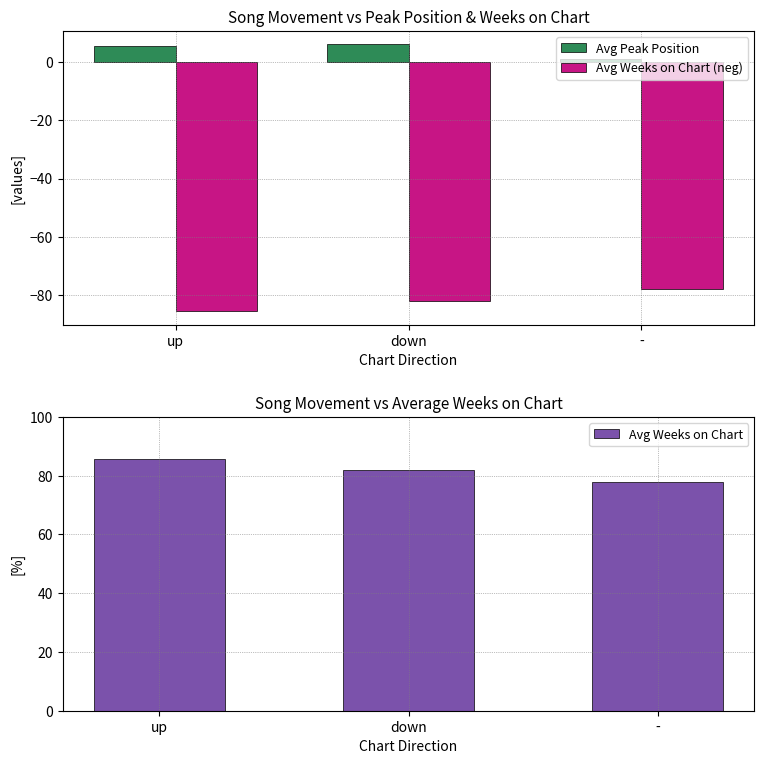

What is the label of the 1st bar from the right?

-